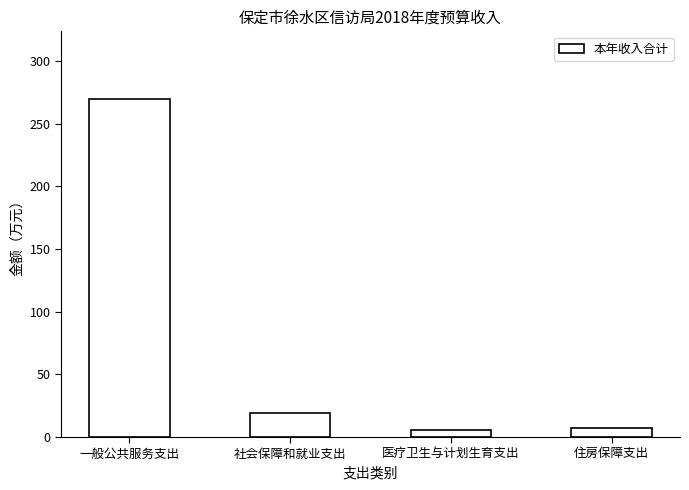

The value at 一般公共服务支出 is 149.5. True or false?

False